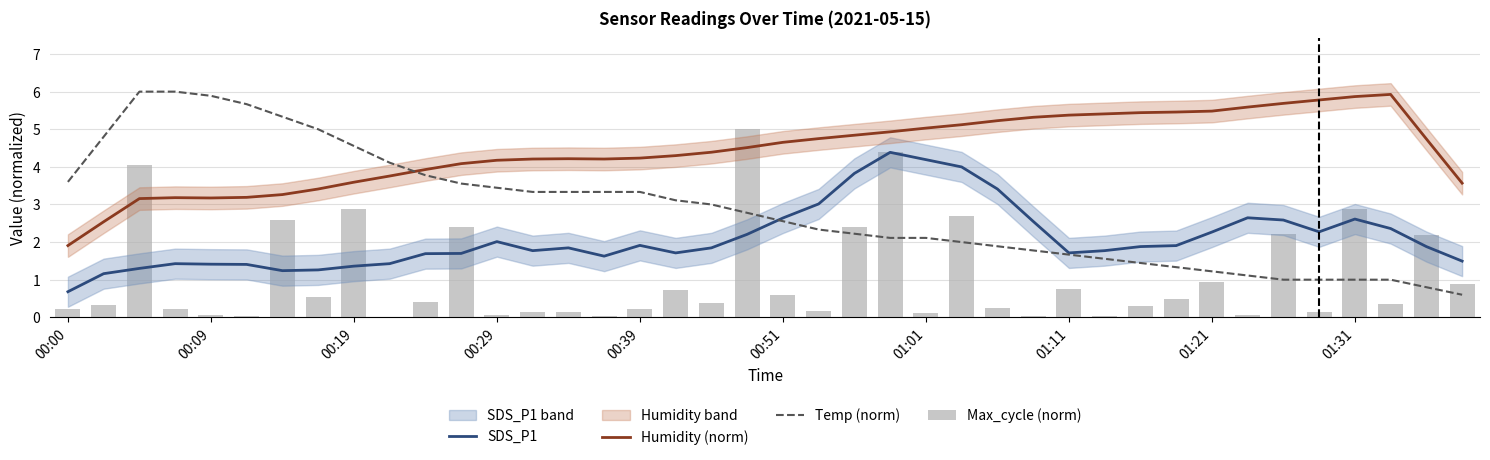

Which series has the largest total across all categories?

Humidity (norm)